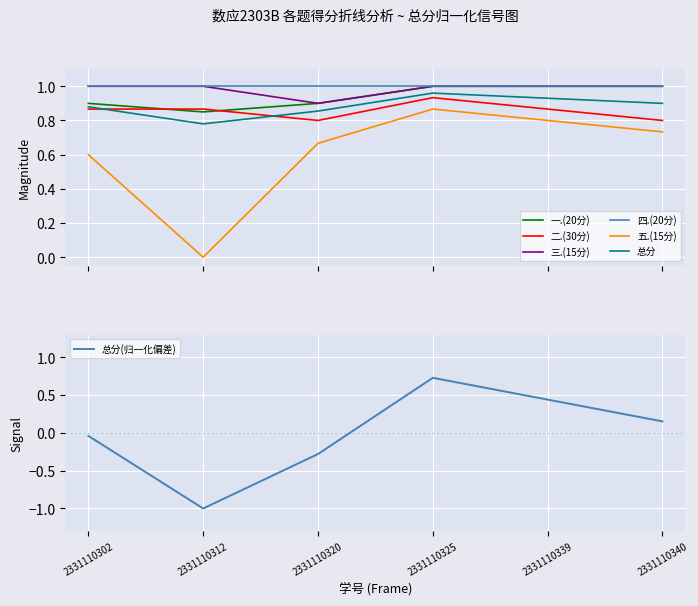

The 一.(20分) series shows 0.9 at 2331110302. True or false?

True